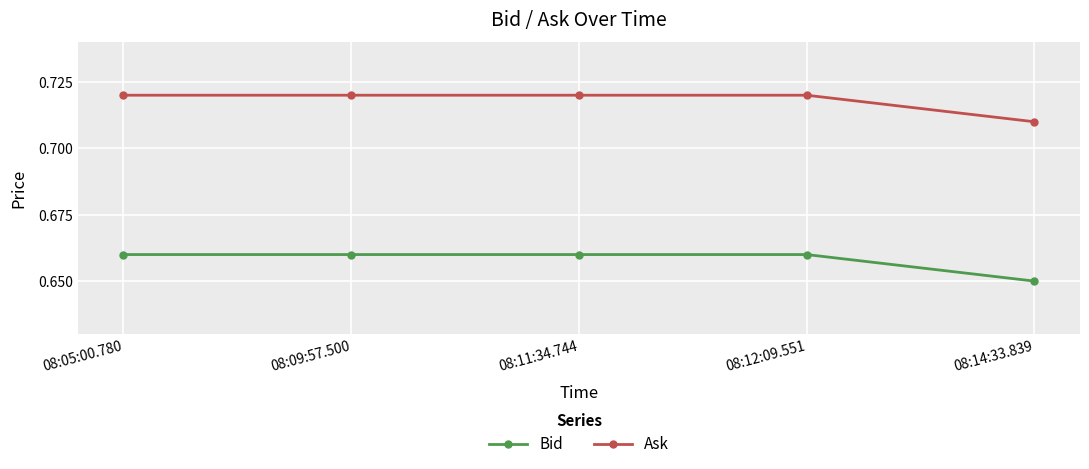

What is the spread (max minus min) of values at 08:09:57.500?

0.1